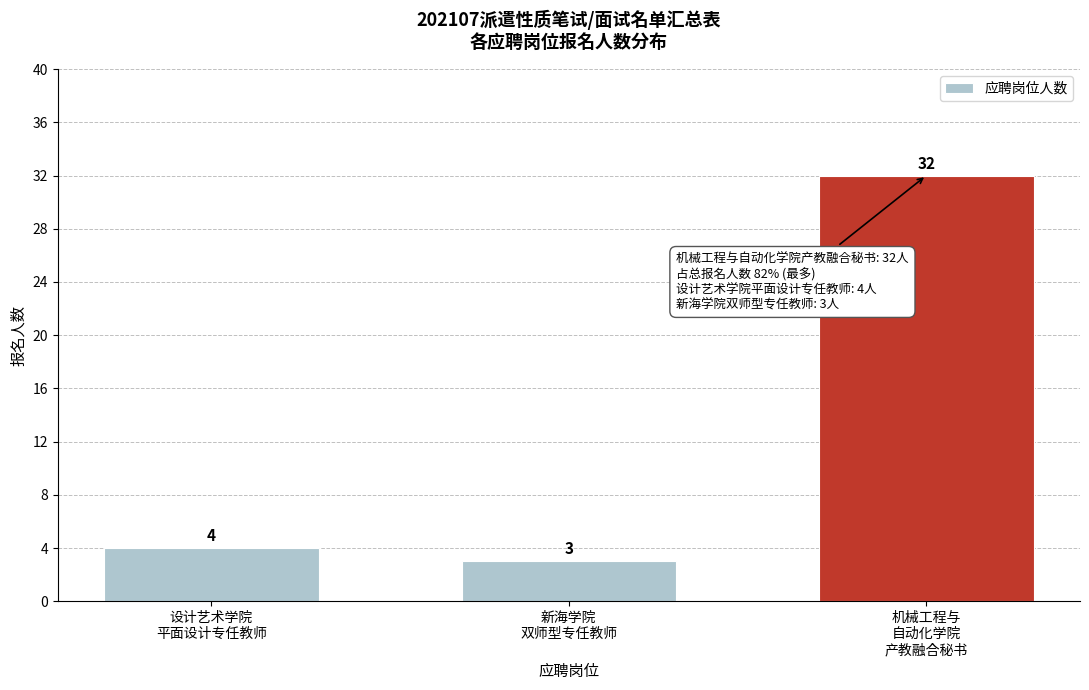

Reading right to left, transcribe all the data shown in this chart.

32	3	4